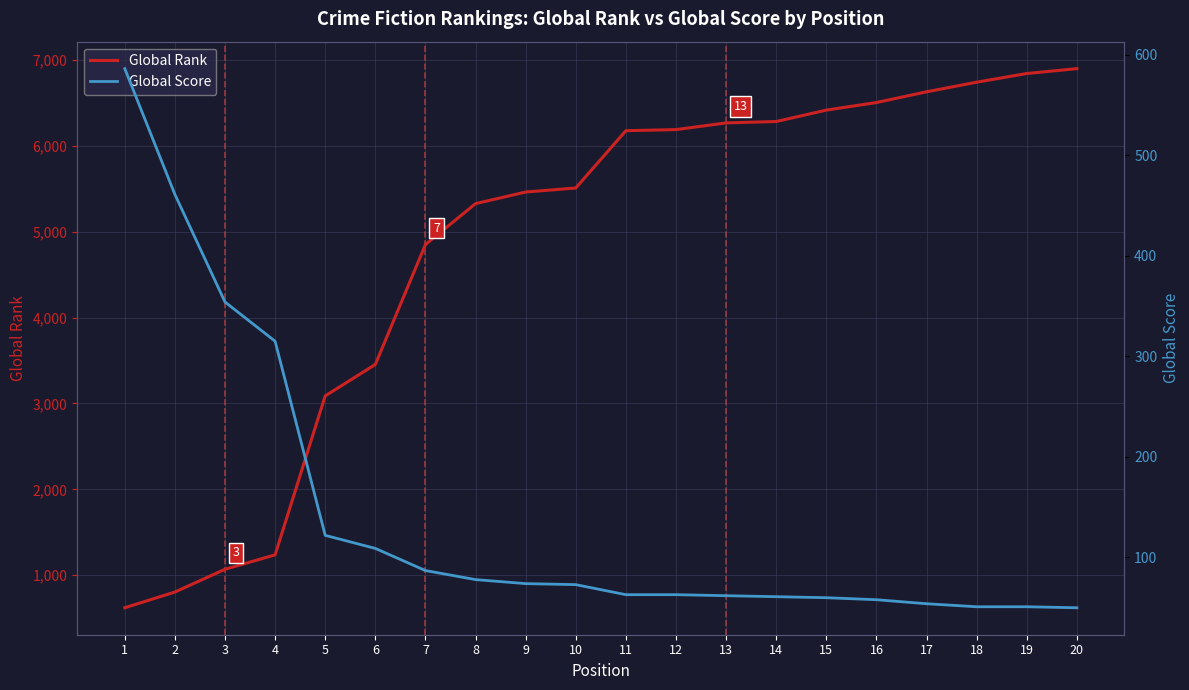

Reading right to left, what are all the values shown in this chart?

Global Rank: 20=6899	19=6842	18=6741	17=6629	16=6504	15=6416	14=6283	13=6267	12=6189	11=6176	10=5509	9=5462	8=5327	7=4850	6=3454	5=3088	4=1237	3=1069	2=804	1=621
Global Score: 20=50	19=51	18=51	17=54	16=58	15=60	14=61	13=62	12=63	11=63	10=73	9=74	8=78	7=87	6=109	5=122	4=315	3=354	2=461	1=586